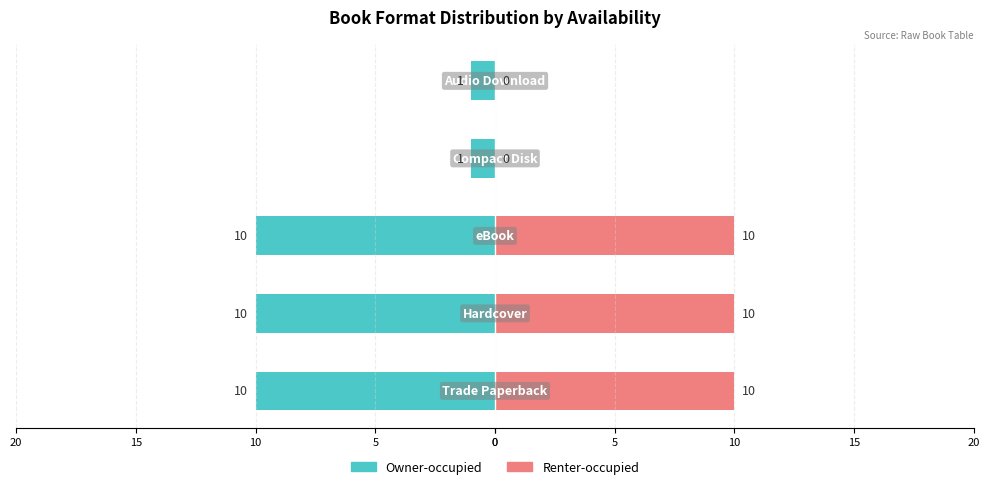

How many data points in Owner-occupied are above -10?

2